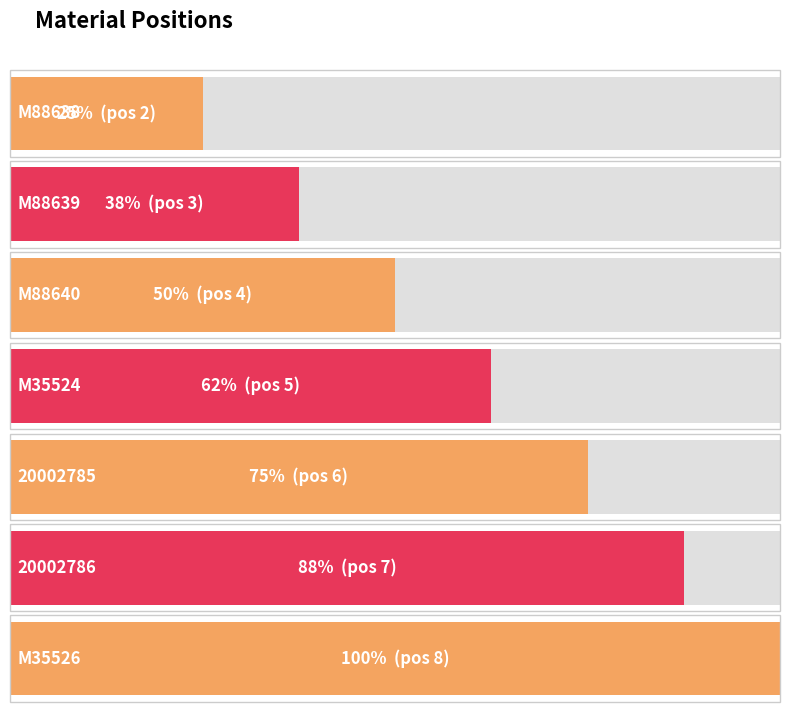

Which has a higher value, M35524 or 20002786?

20002786